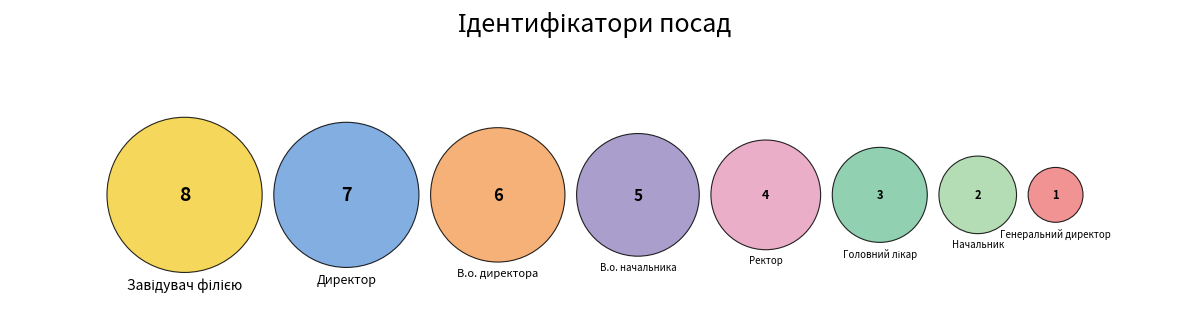

True or false: Головний лікар accounts for 8% of the total.

True